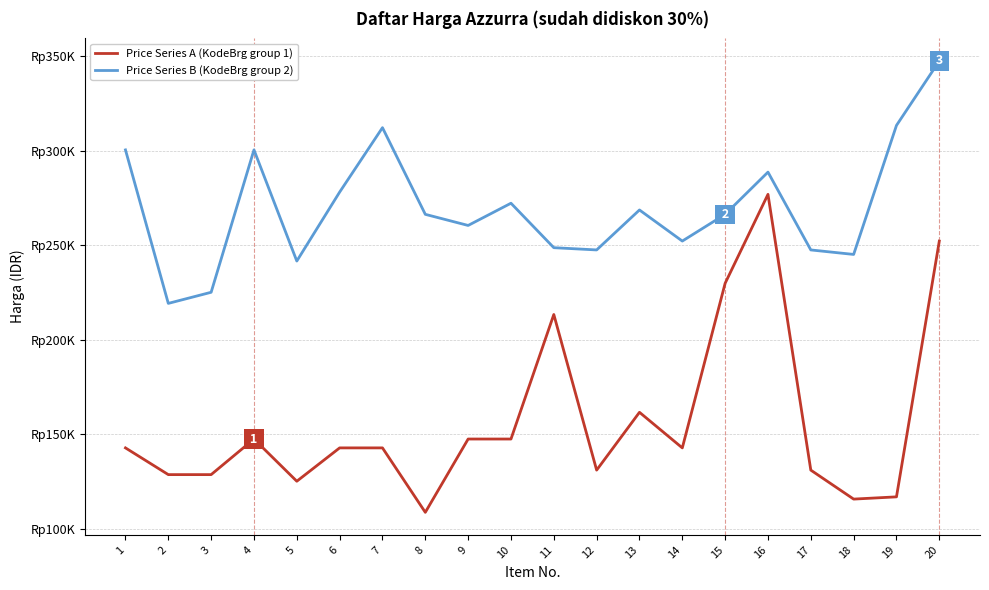

Is the value of Price Series A (KodeBrg group 1) at 15 greater than the value of Price Series B (KodeBrg group 2) at 15?

No